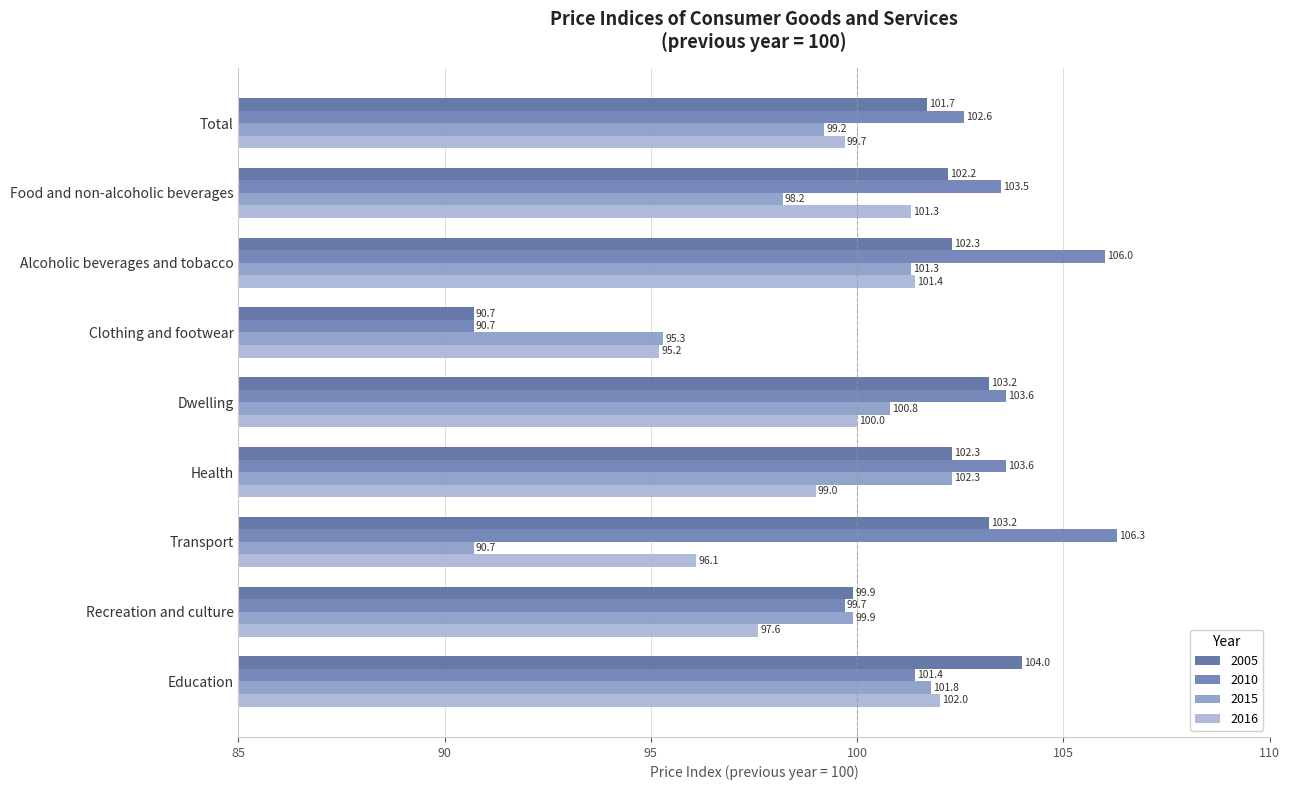

The 2005 series shows 43.5 at Dwelling. True or false?

False